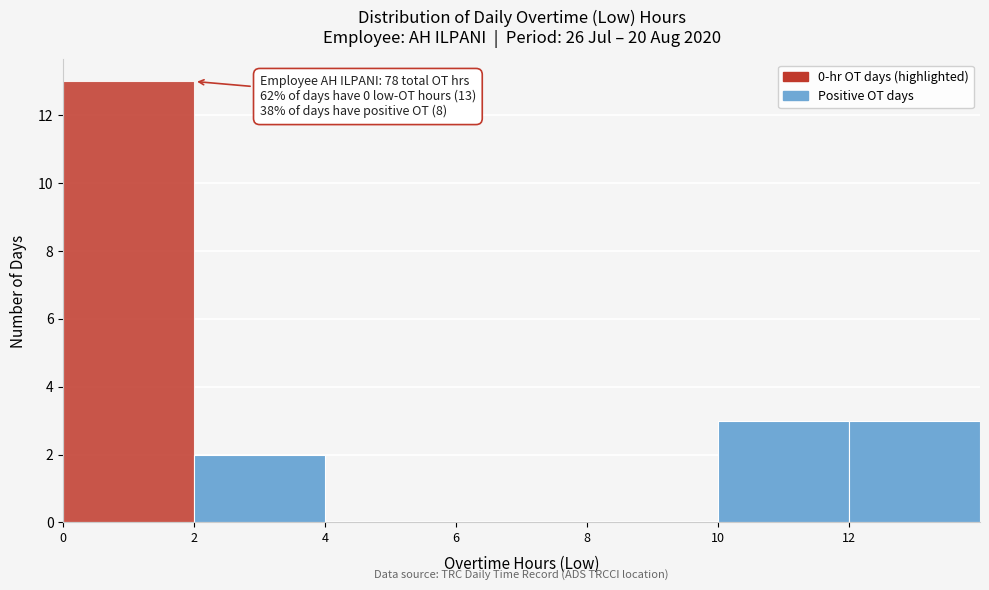

Over which range of the x-axis is the bar tallest?

0 to 2